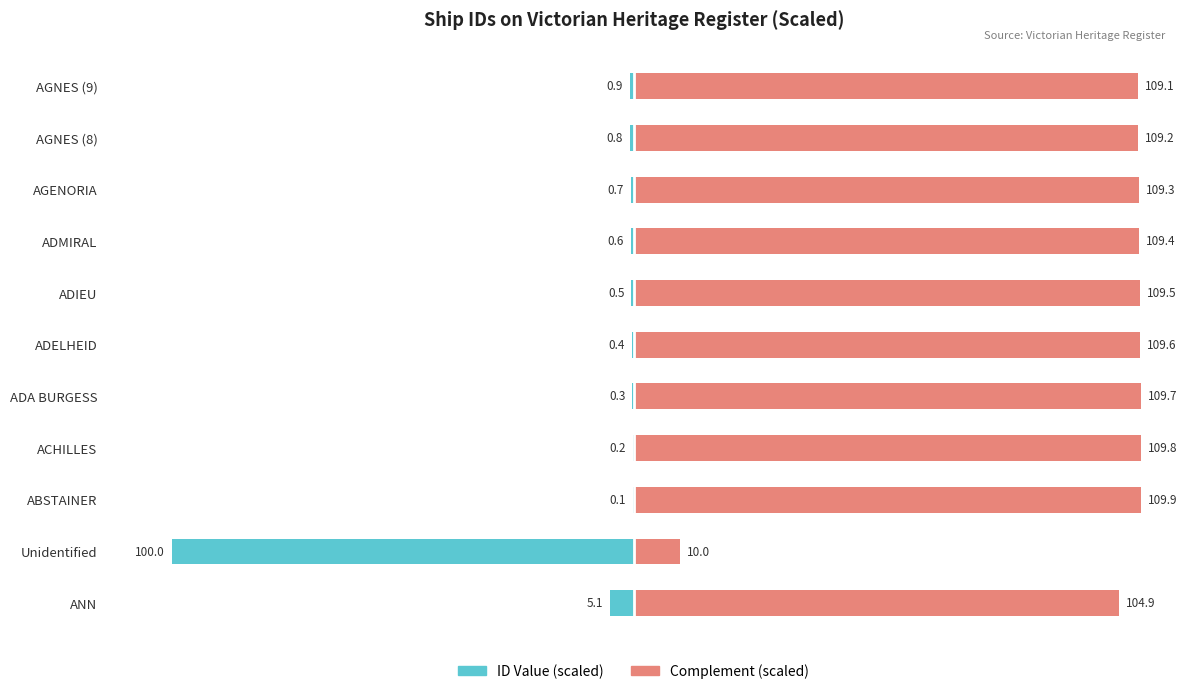

True or false: Complement (scaled) has a value of 46.1 at ADMIRAL.

False